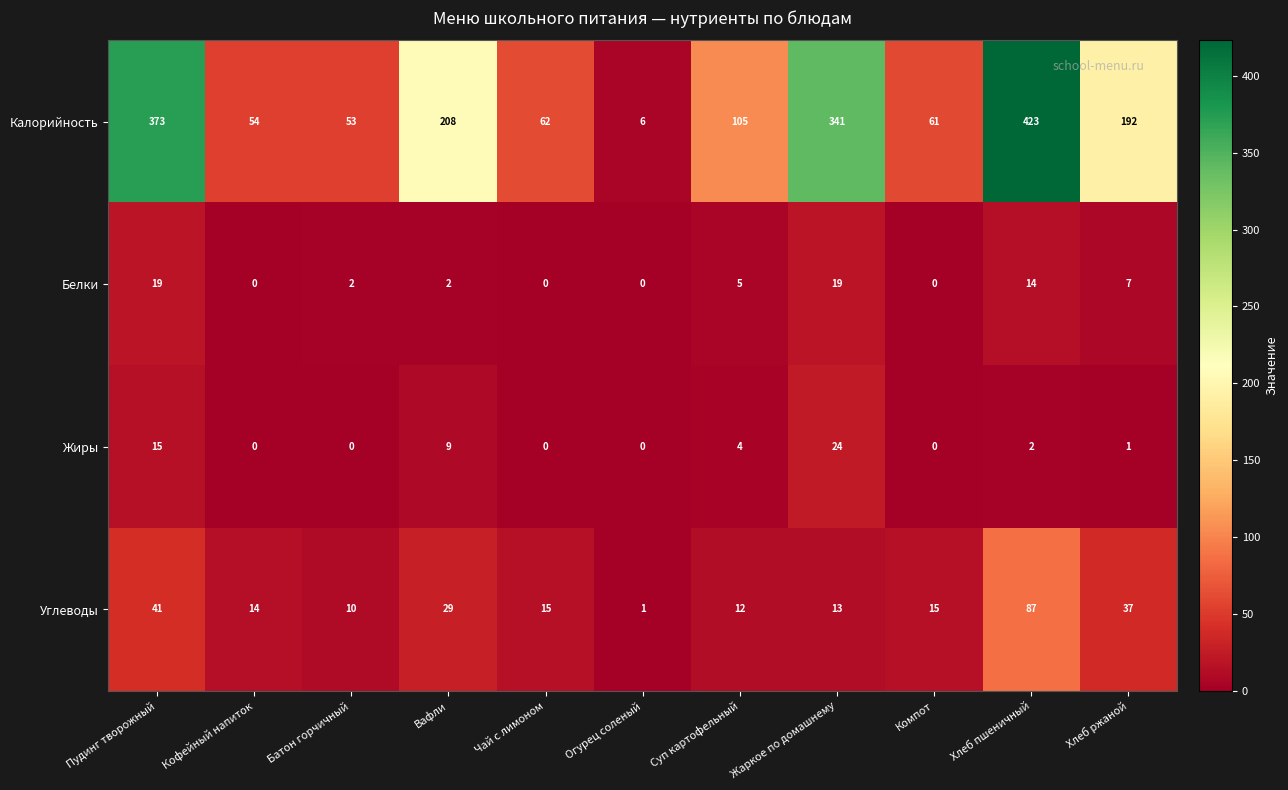

How many data points in Белки are less than 2?

4